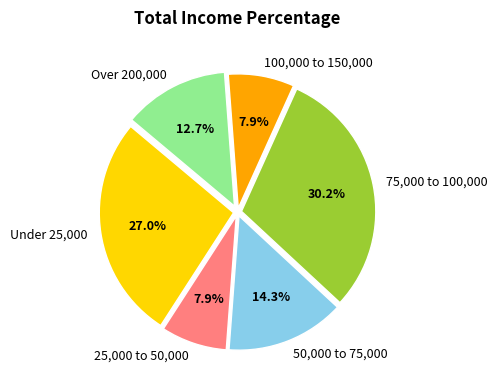

Combined, do 100,000 to 150,000 and Over 200,000 account for over 50%?

No